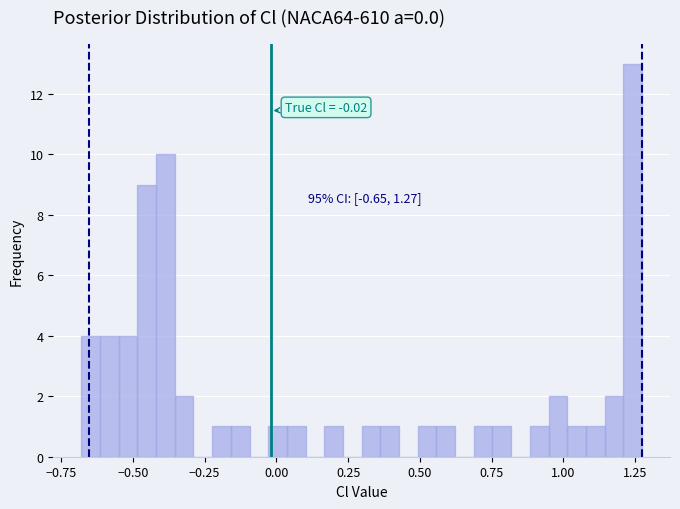

Around what value on the x-axis is the tallest bar? Give the approximate position of its centre, as read against the axis.

1.25